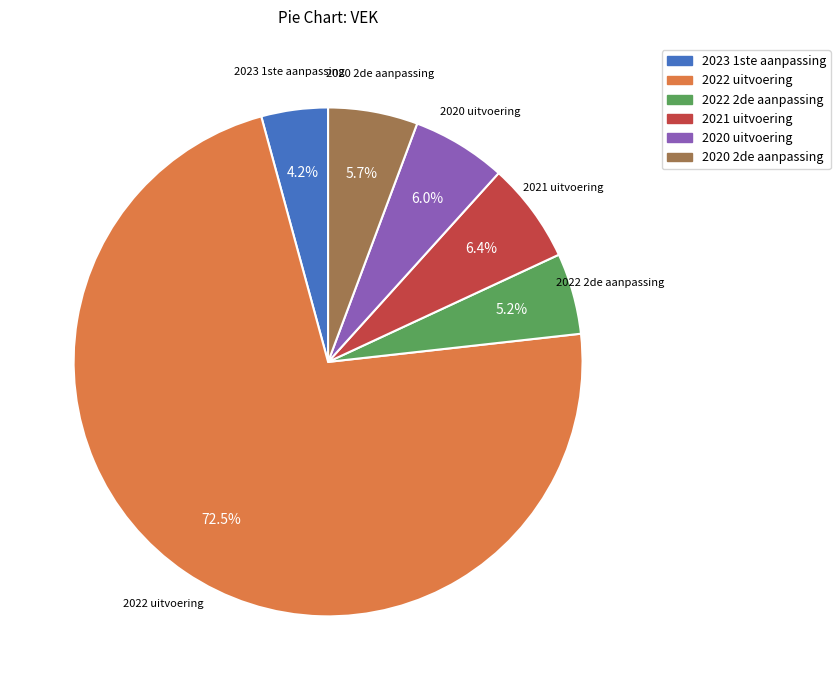

To the nearest percent, what is the average slice percentage?

17%